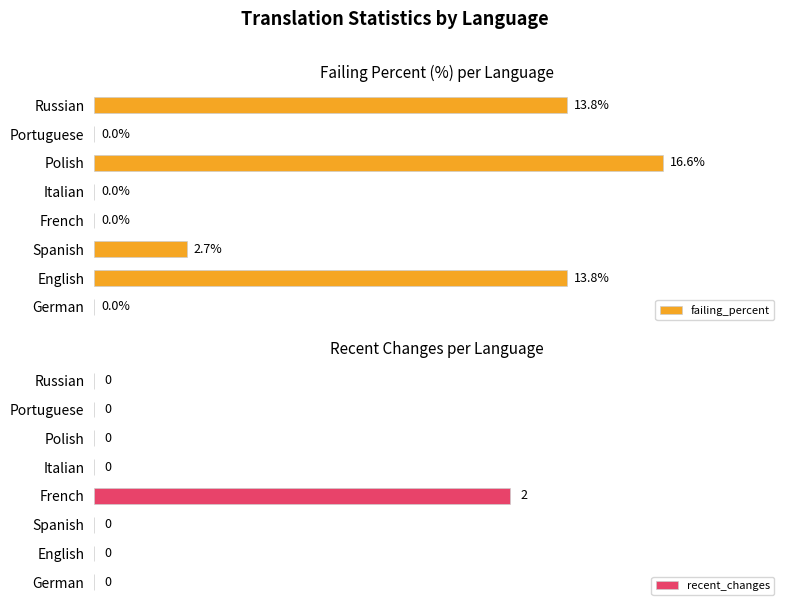

How many values in the failing_percent series are below 2?

4